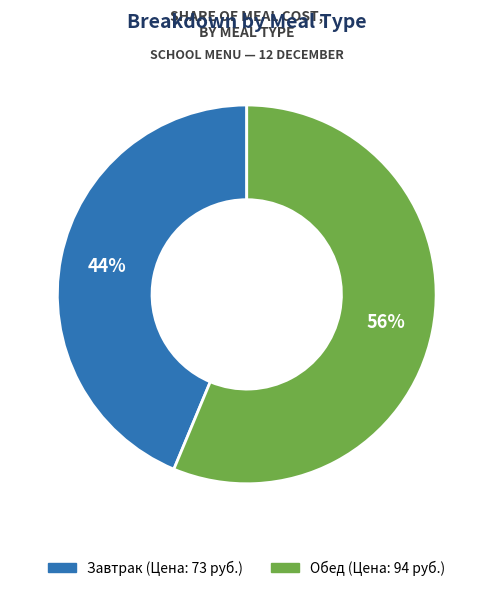

Count the number of slices in the pie.

2